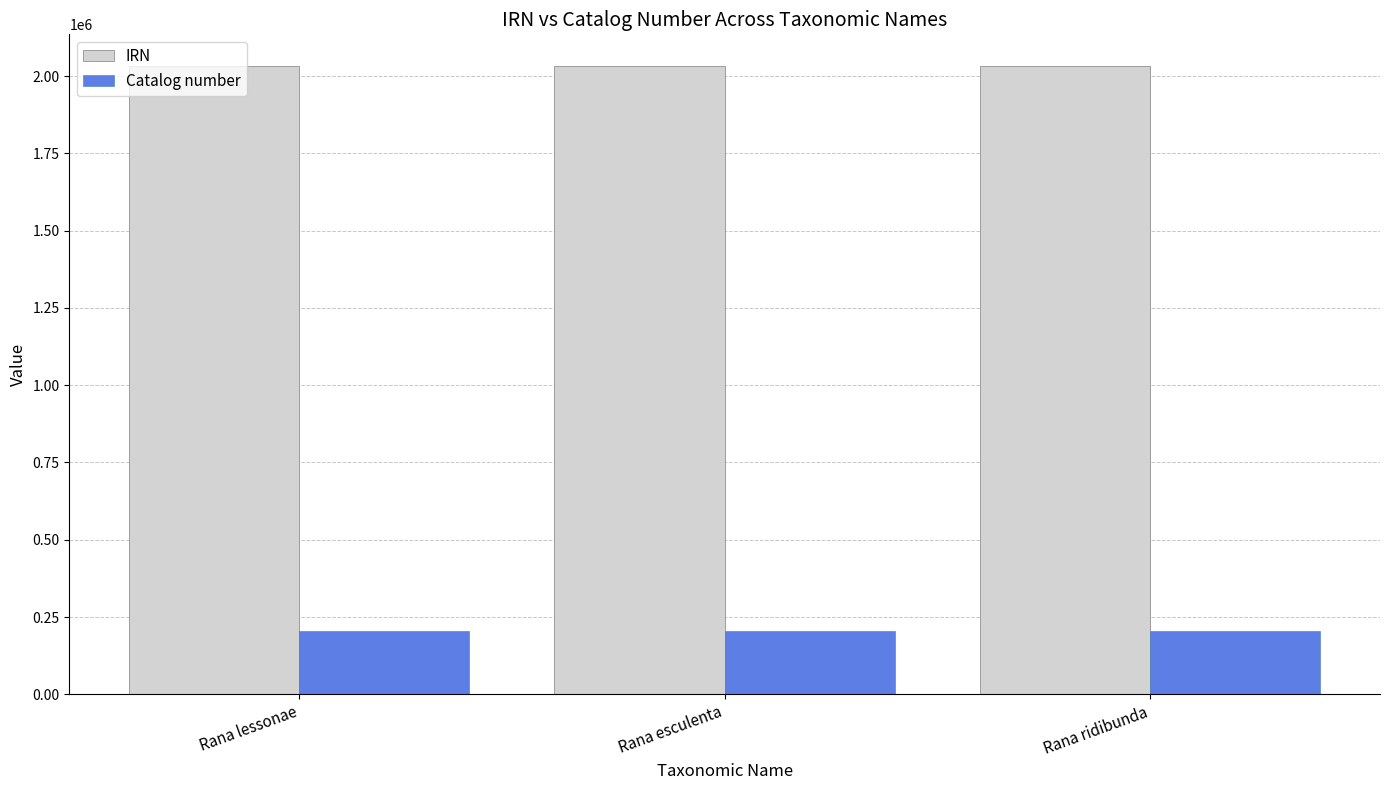

What is the difference between the highest and lowest values at Rana ridibunda?

1829356